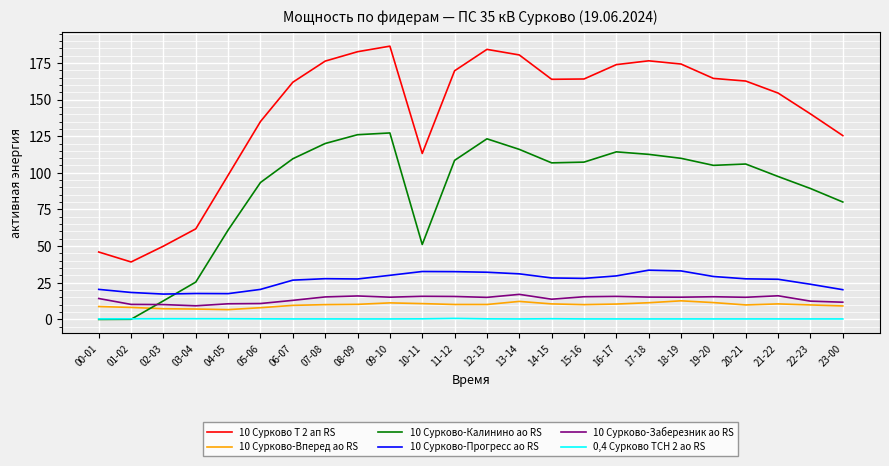

What position from the right is 06-07?

18